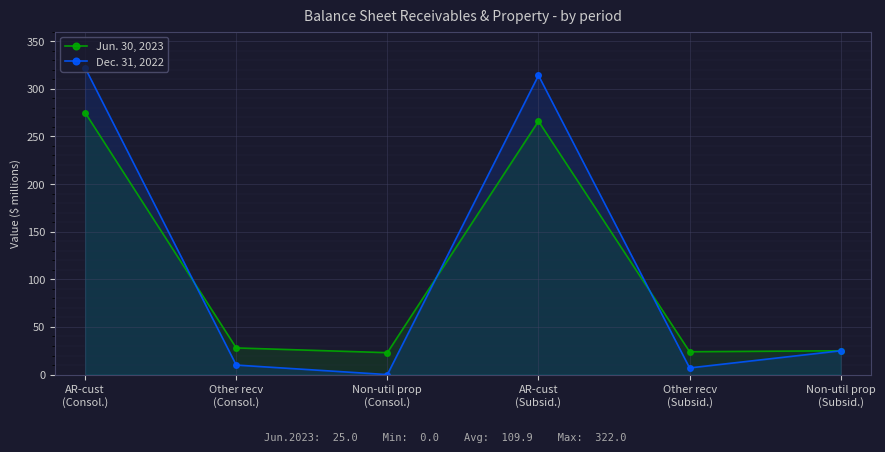

The value of Dec. 31, 2022 at Non-util prop
(Consol.) is 0. True or false?

True